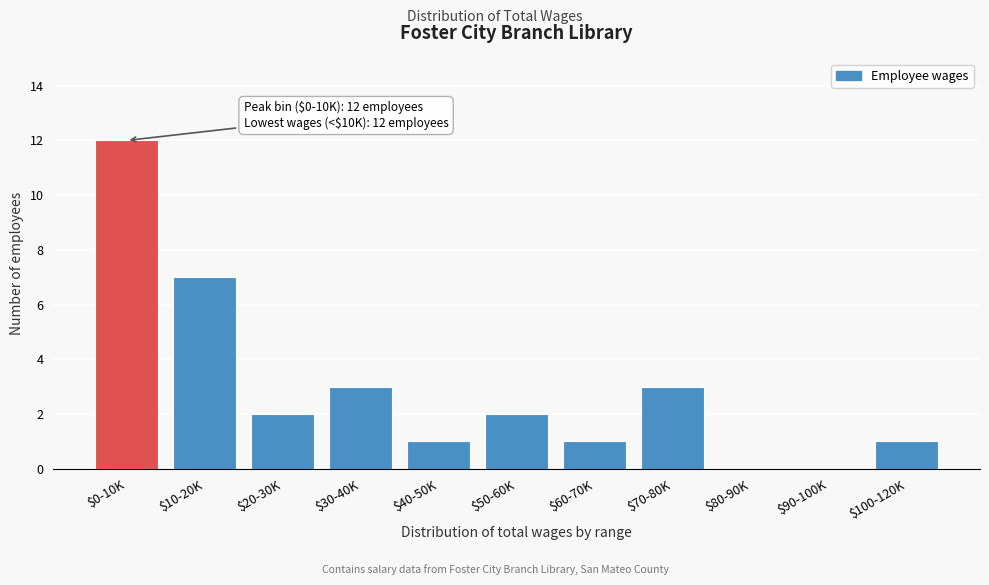

Where is the data nearest to the value 6?

$10-20K